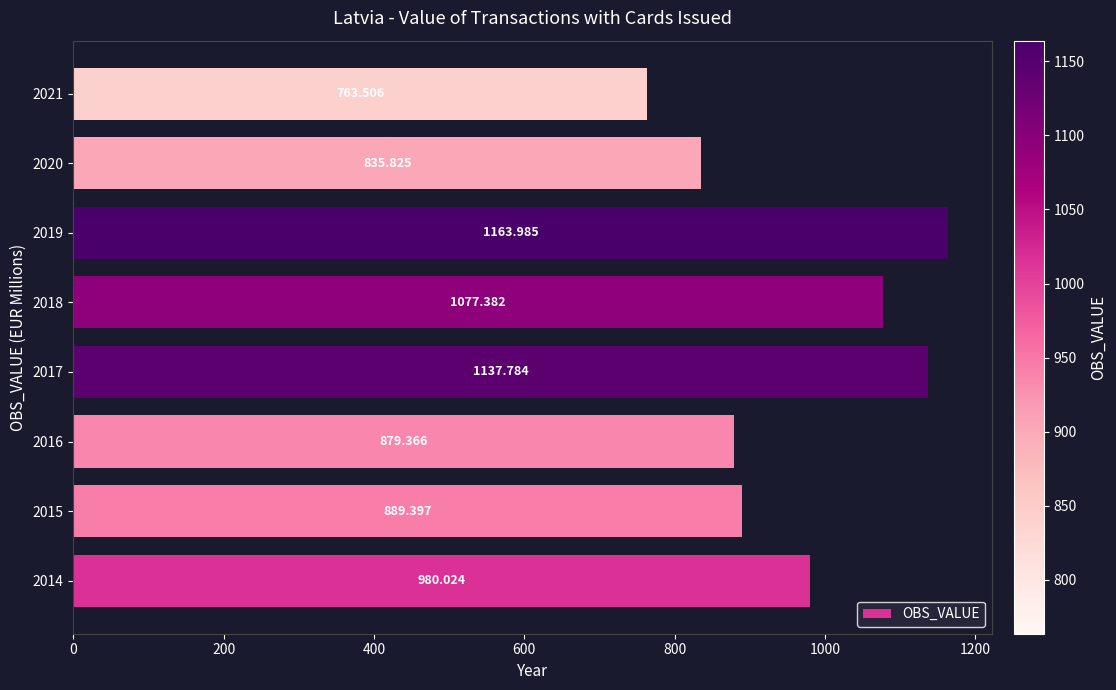

Does the chart contain any negative values?

No